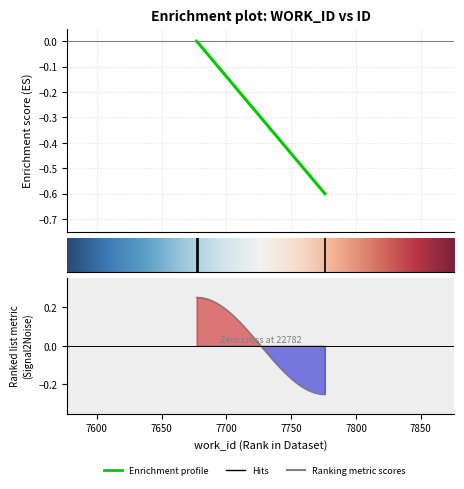

Which category has the highest value across all series?

7677